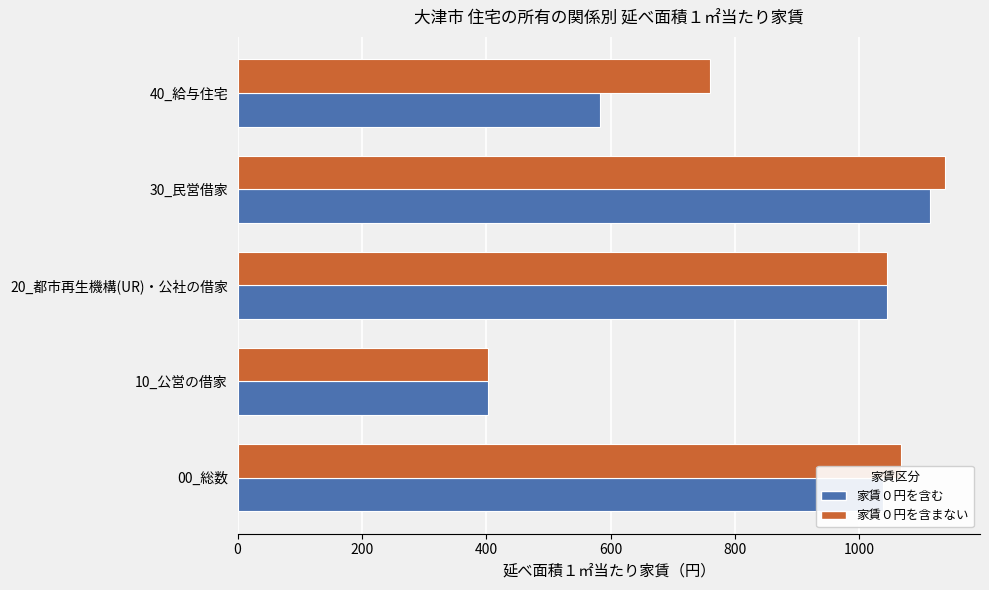

Between 00_総数 and 30_民営借家, which series saw the biggest shift?

家賃０円を含む